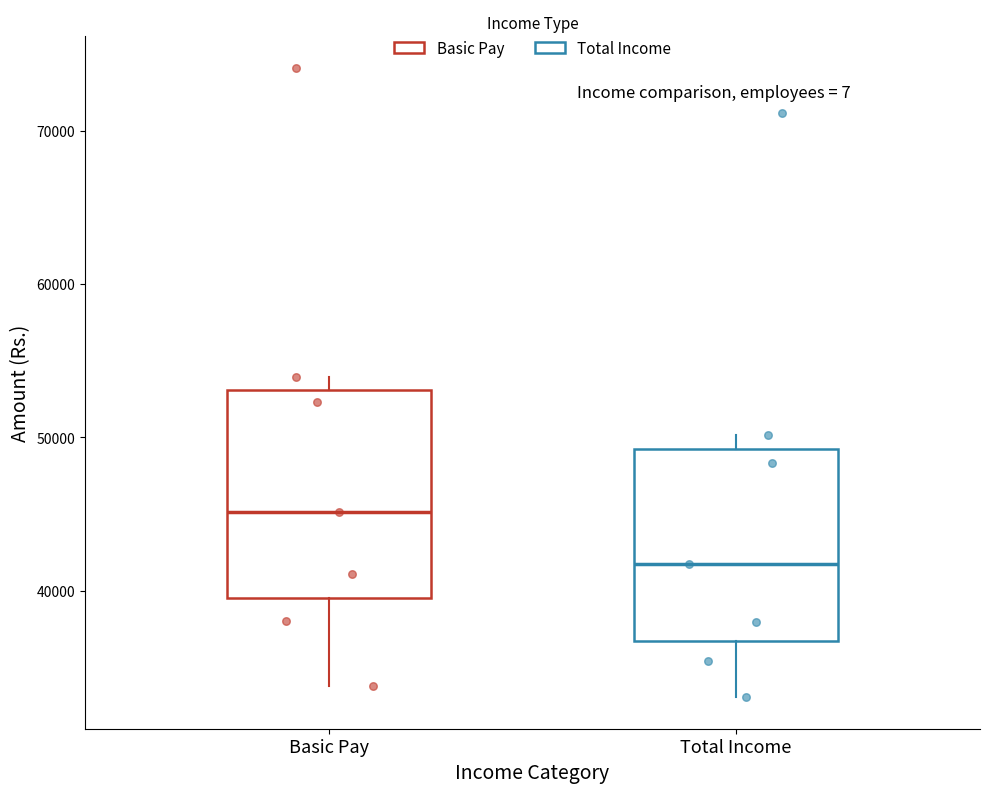

Where is the lower edge of the box for Basic Pay on the y-axis? The values are not printed on the chart, so give them approximately, as read against the axis.

40000